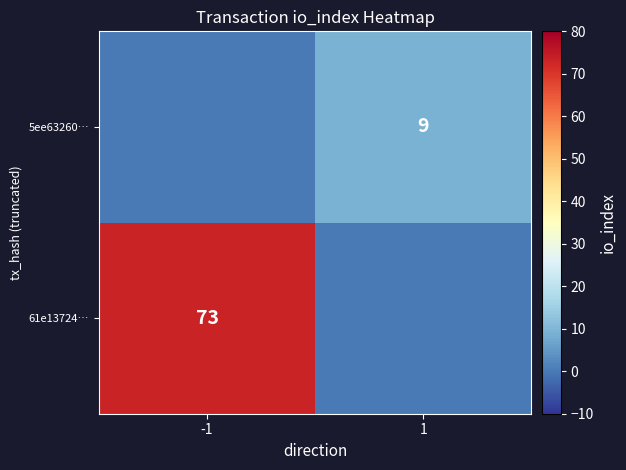

True or false: 61e13724… has a value of 41 at -1.

False